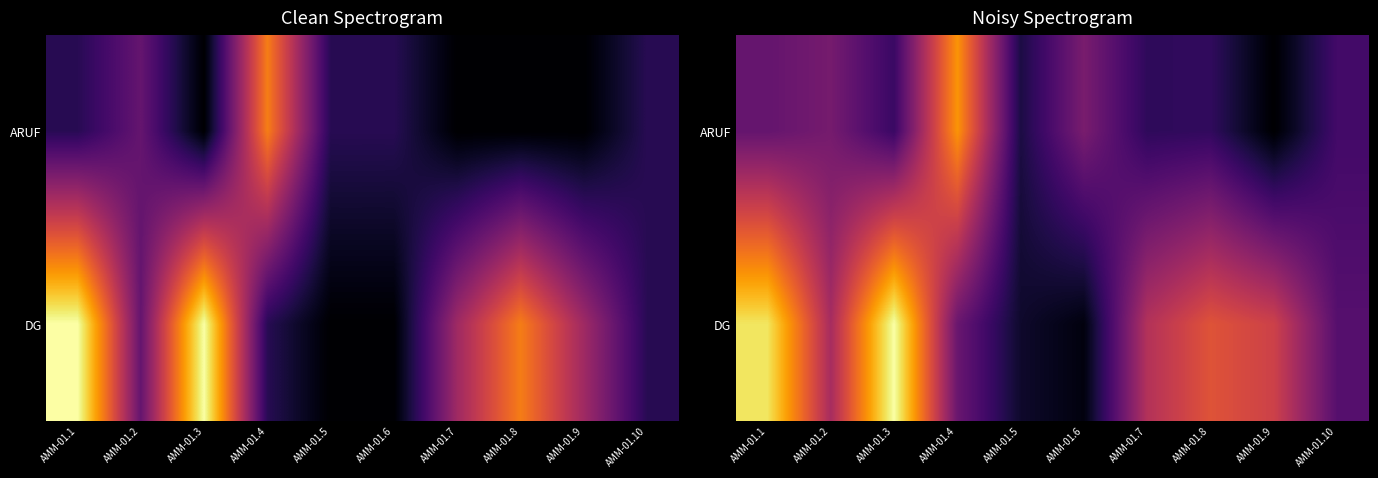

At which label does ARUF first exceed 1?

AMM-01.1